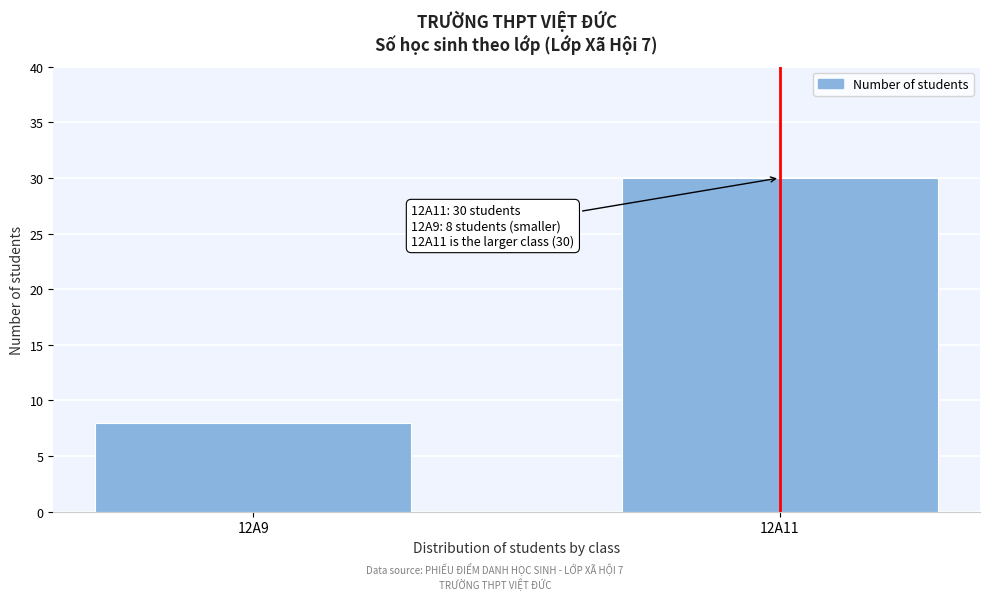

Reading right to left, extract all data points from this chart.

12A11=30	12A9=8